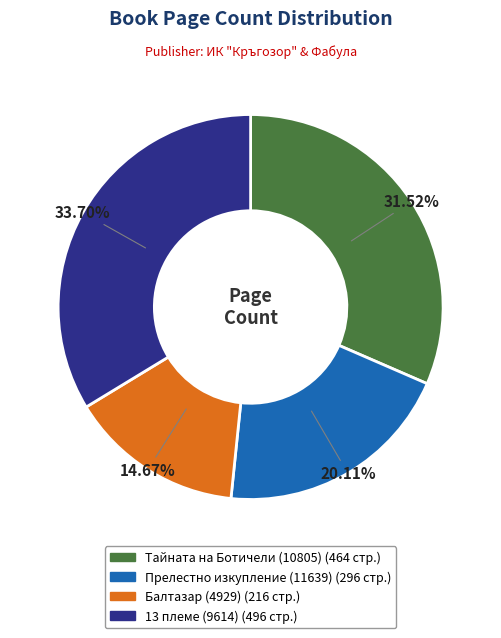

Rank the categories by value from highest to lowest.

13 племе (9614), Тайната на Ботичели (10805), Прелестно изкупление (11639), Балтазар (4929)